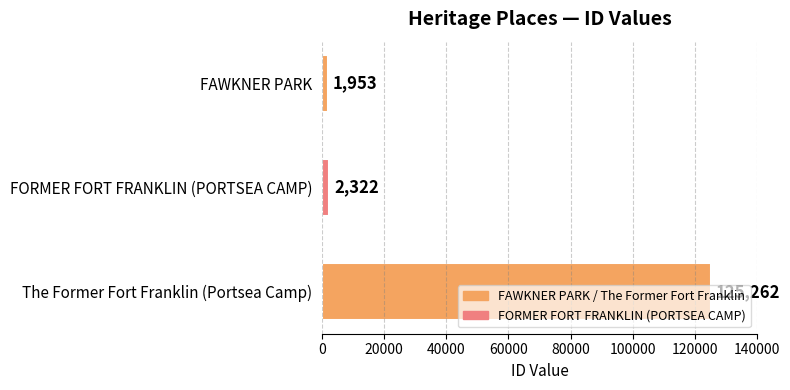

At which category does the chart reach its minimum across all series?

FAWKNER PARK